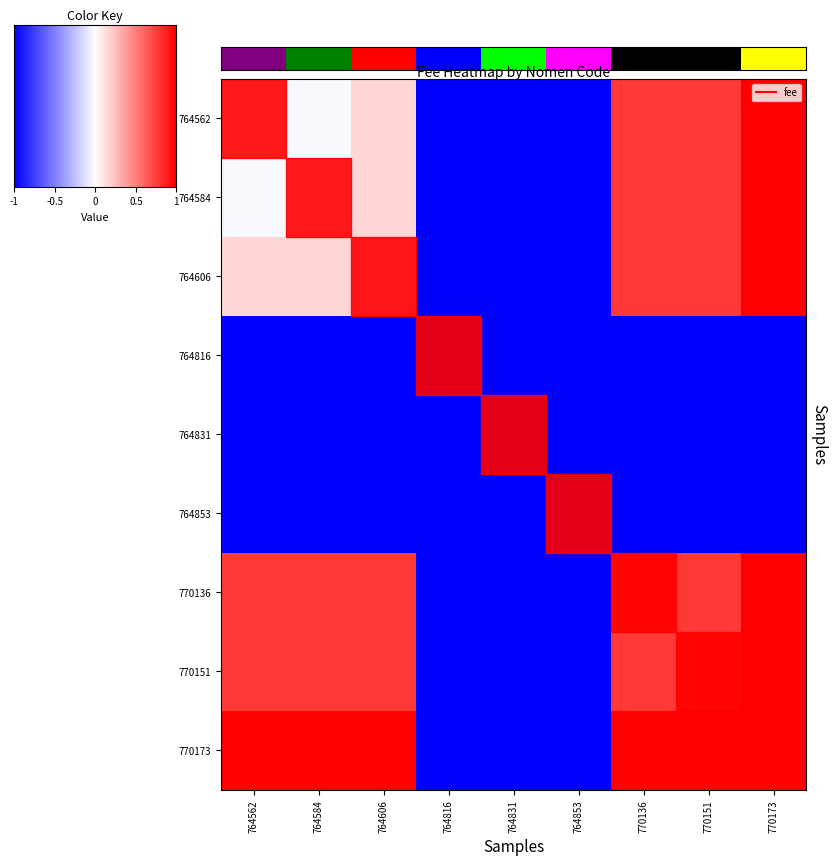

What is the sum of the 770151 values at 770173 and 764606?

1.8